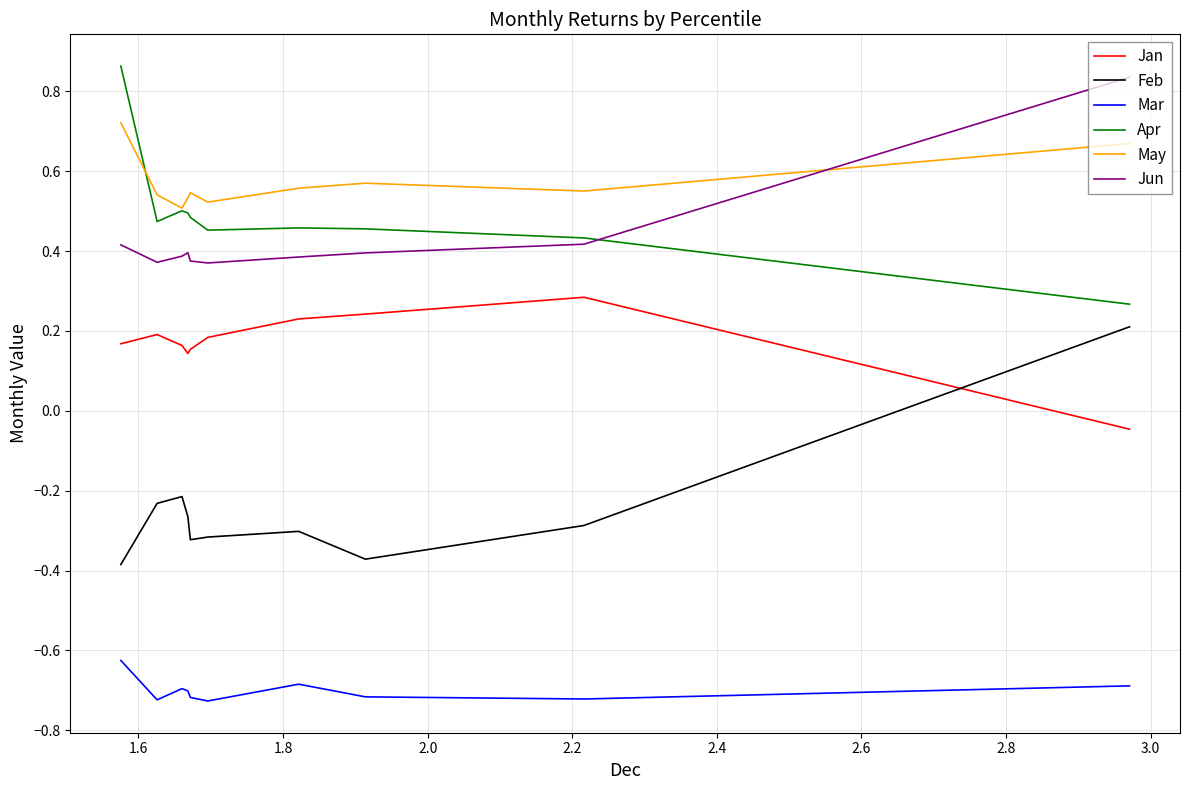

Which series has the largest total across all categories?

May